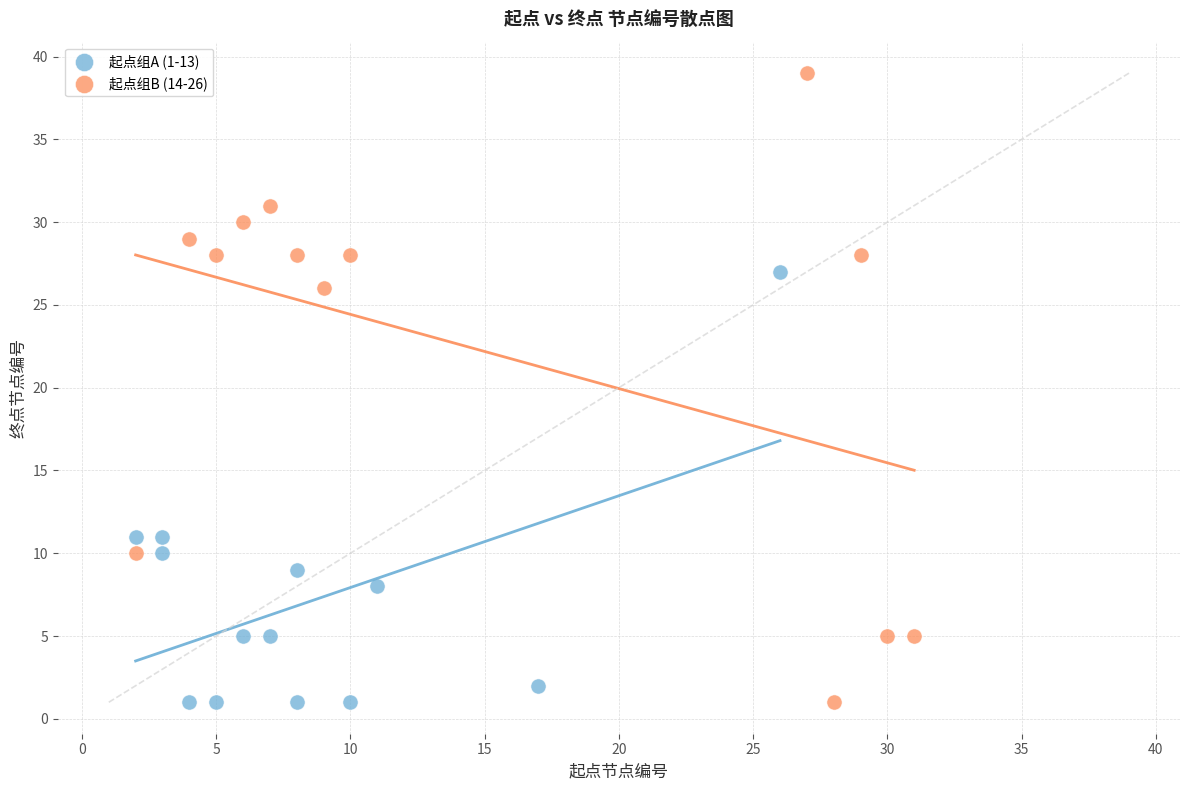

Which series contains the highest Y value?

起点组B (14-26)